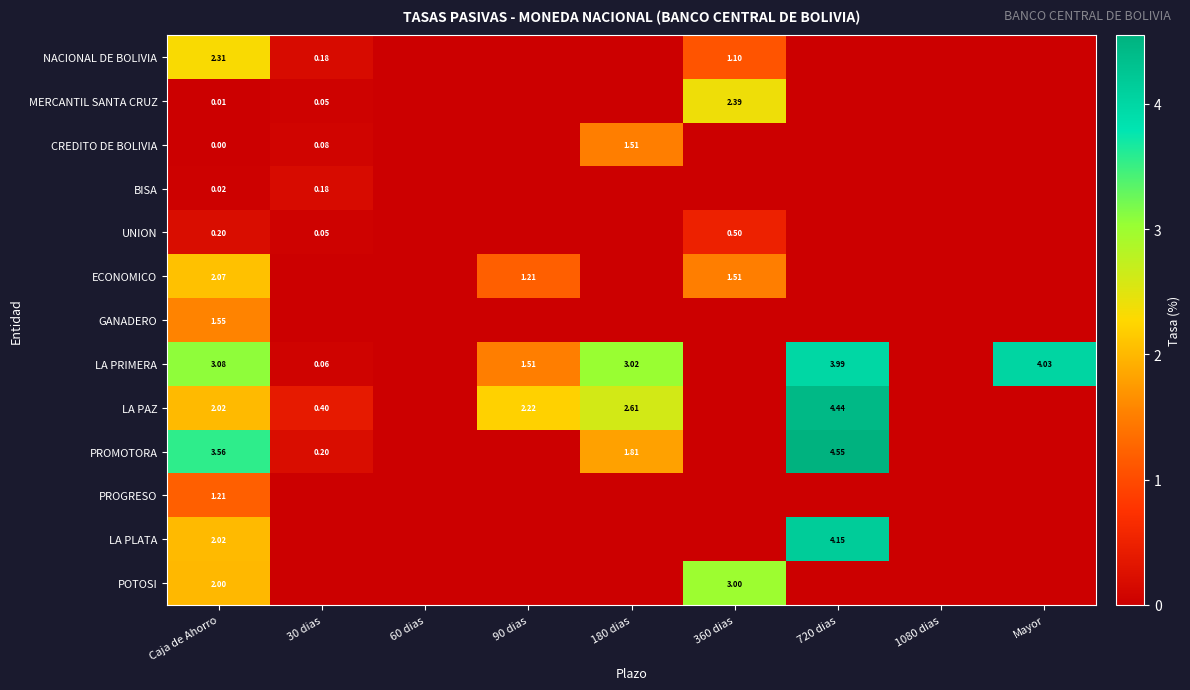

Is the value of UNION at Caja de Ahorro greater than the value of PROMOTORA at 720 dias?

No